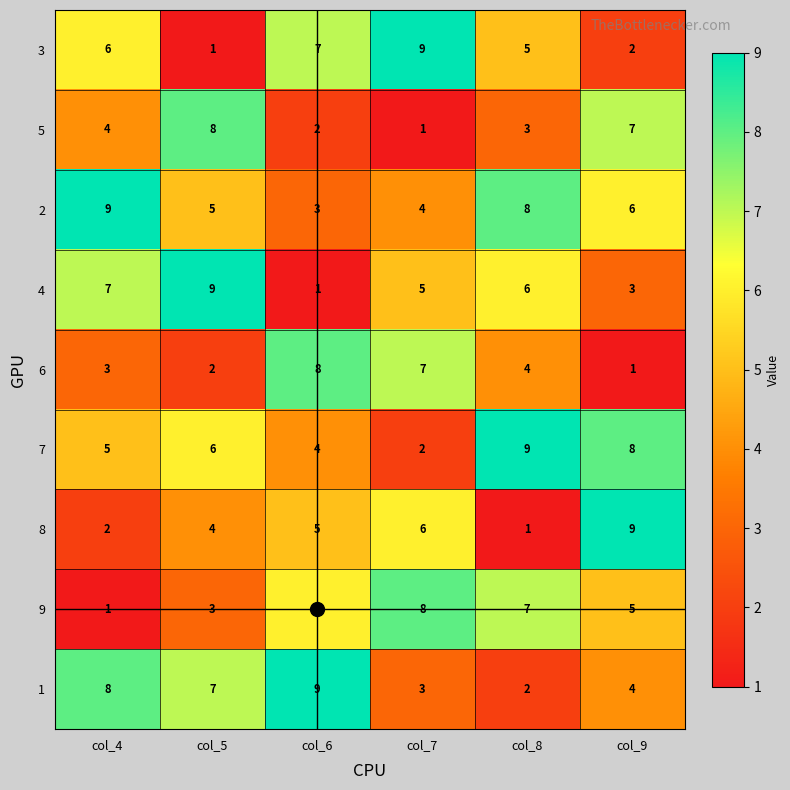

The value of 9 at col_9 is 7. True or false?

False